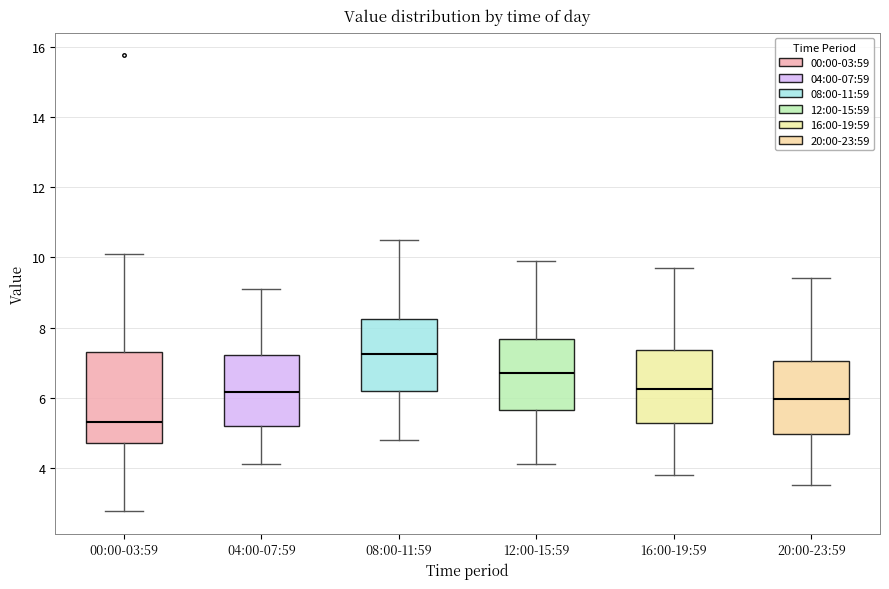

Reading left to right, read every box against the y-axis: the position of its median line, the range the box covers, and the ends of its whiskers. The values are not printed on the chart, so give them approximately, as read against the axis.

00:00-03:59: median 5.4, box 4.6 to 7.4, whiskers 2.8 to 10.2
04:00-07:59: median 6.2, box 5.2 to 7.2, whiskers 4.2 to 9.2
08:00-11:59: median 7.2, box 6.2 to 8.2, whiskers 4.8 to 10.6
12:00-15:59: median 6.8, box 5.6 to 7.6, whiskers 4.2 to 10.0
16:00-19:59: median 6.2, box 5.2 to 7.4, whiskers 3.8 to 9.8
20:00-23:59: median 6.0, box 5.0 to 7.0, whiskers 3.6 to 9.4